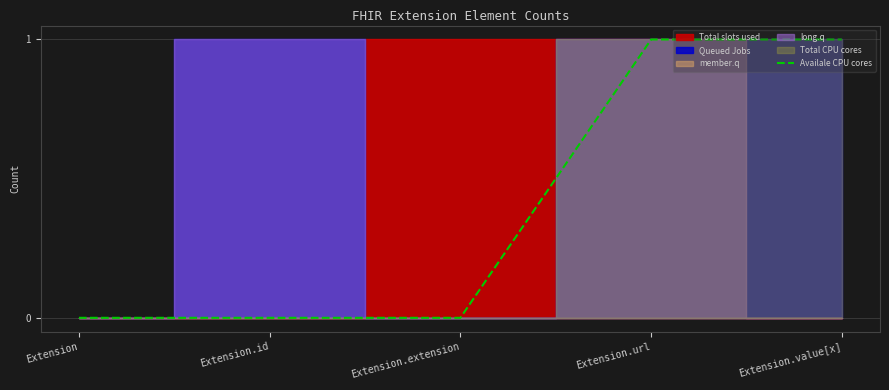

True or false: the data shows 0 at Extension.extension.

True